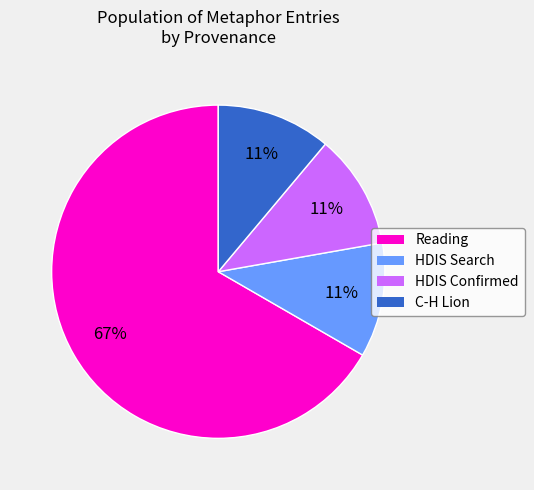

Count the number of slices in the pie.

4